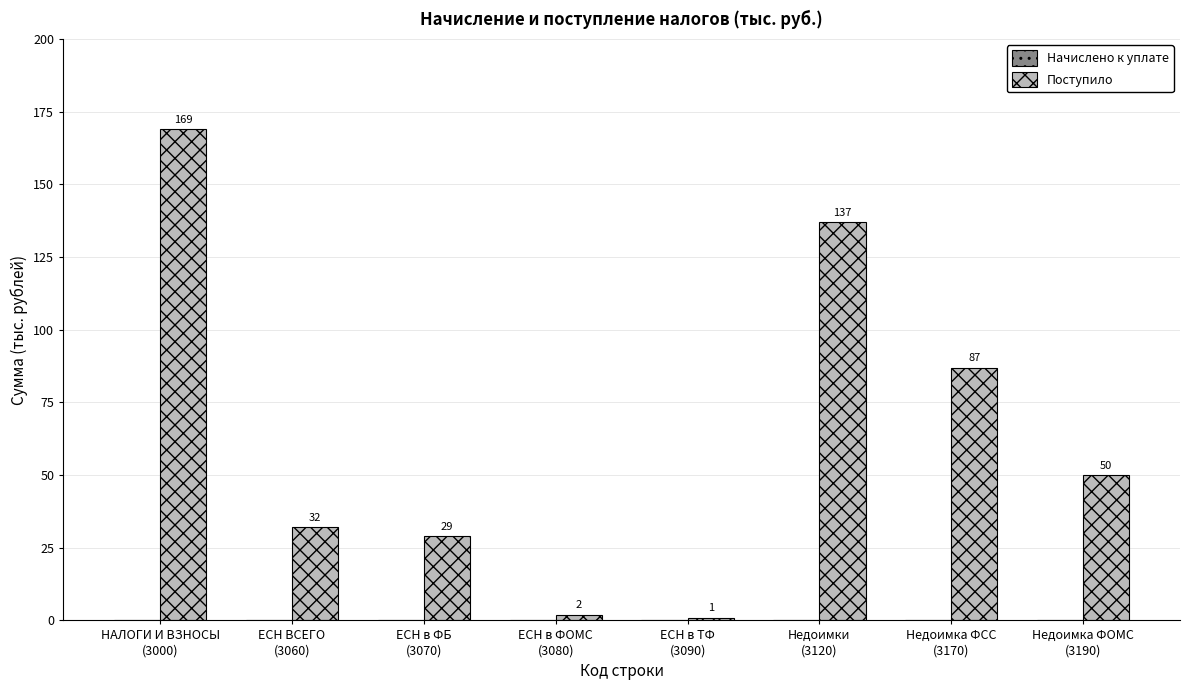

Does the chart contain stacked bars?

No